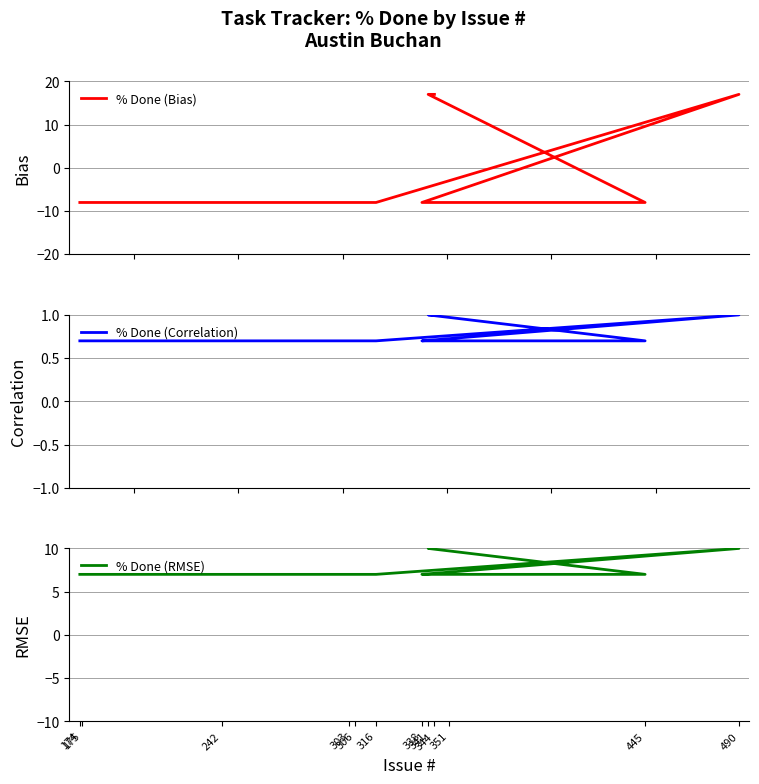

What is the total value across all series at 351?

-0.3